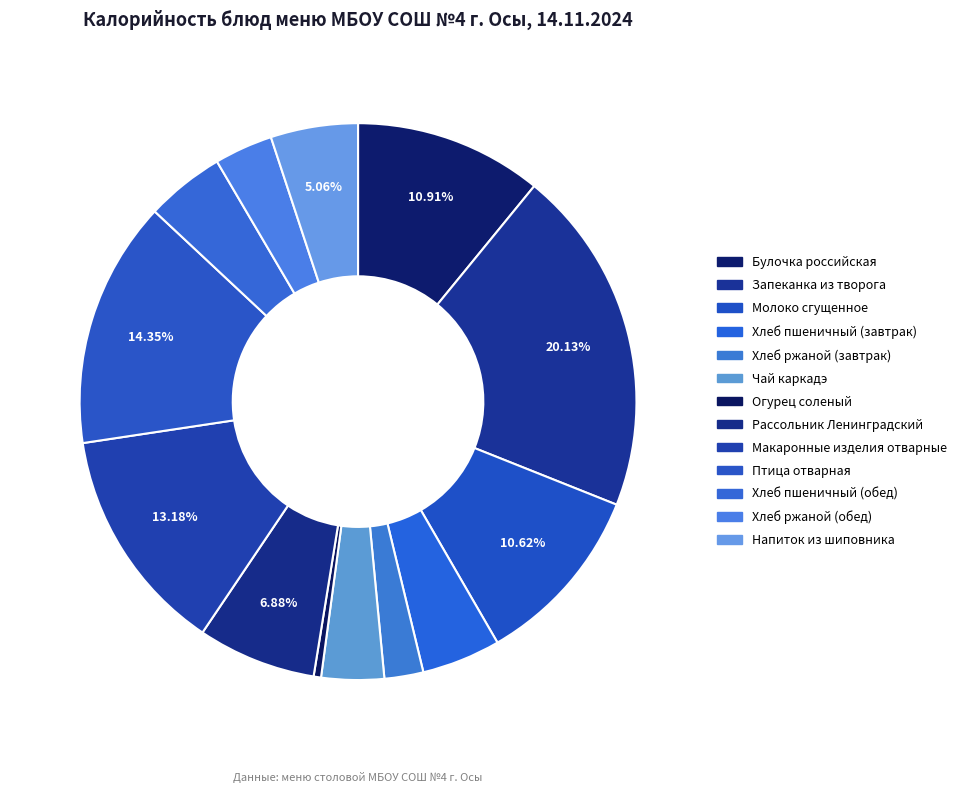

How many slices are in this pie chart?

13